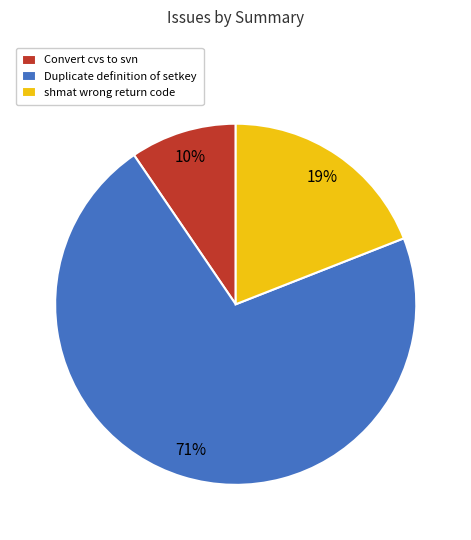

Which has a higher value, shmat wrong return code or Duplicate definition of setkey?

Duplicate definition of setkey